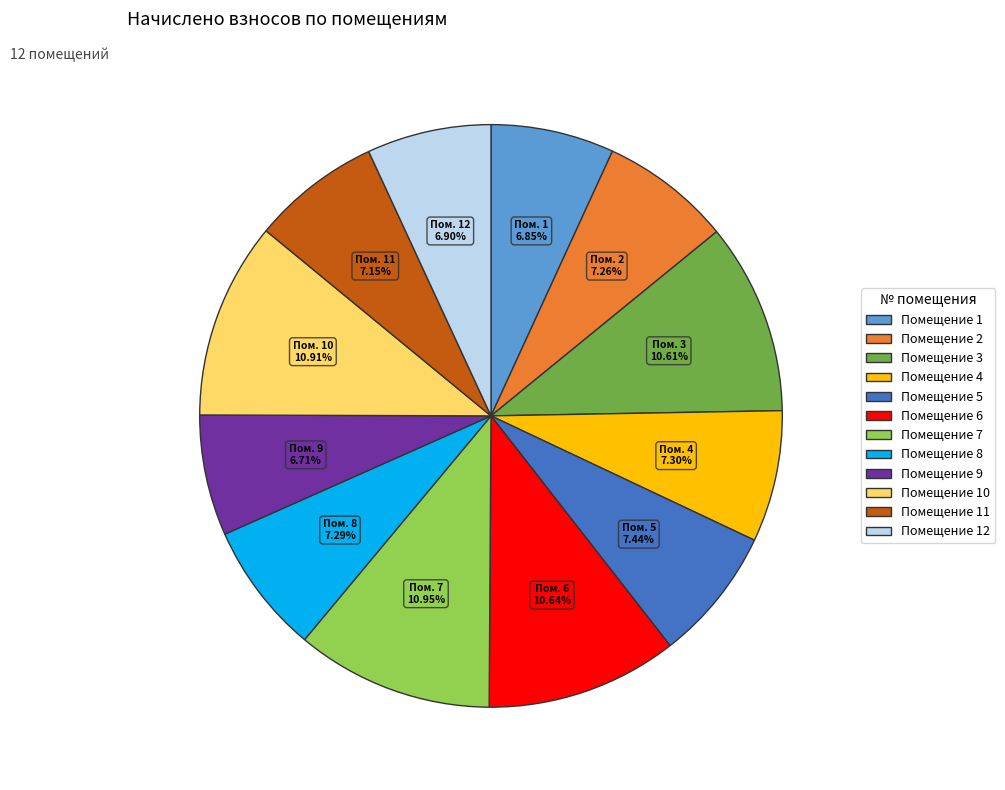

Does any single category account for the majority?

No